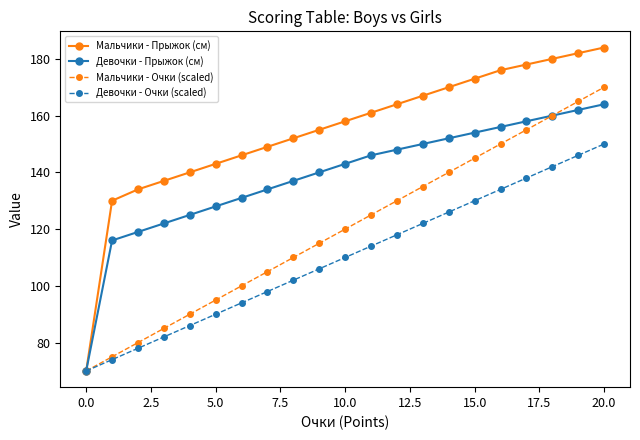

What are all the series names shown in the legend?

Мальчики - Прыжок (см), Девочки - Прыжок (см), Мальчики - Очки (scaled), Девочки - Очки (scaled)